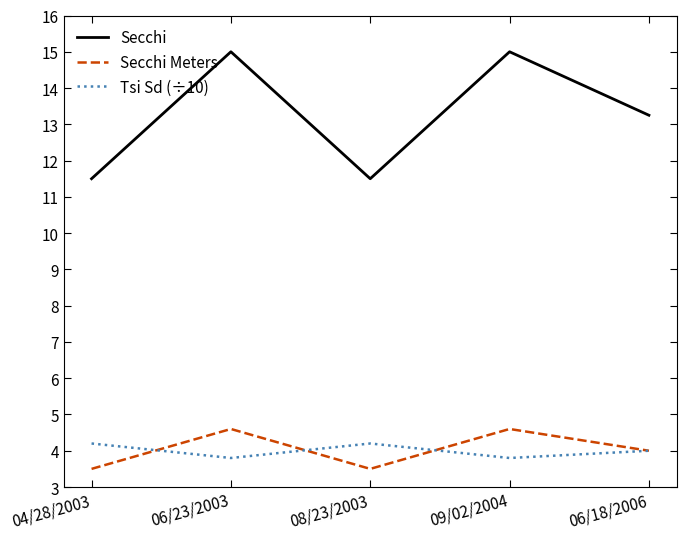

What is the approximate value of Secchi Meters at 04/28/2003?

3.5